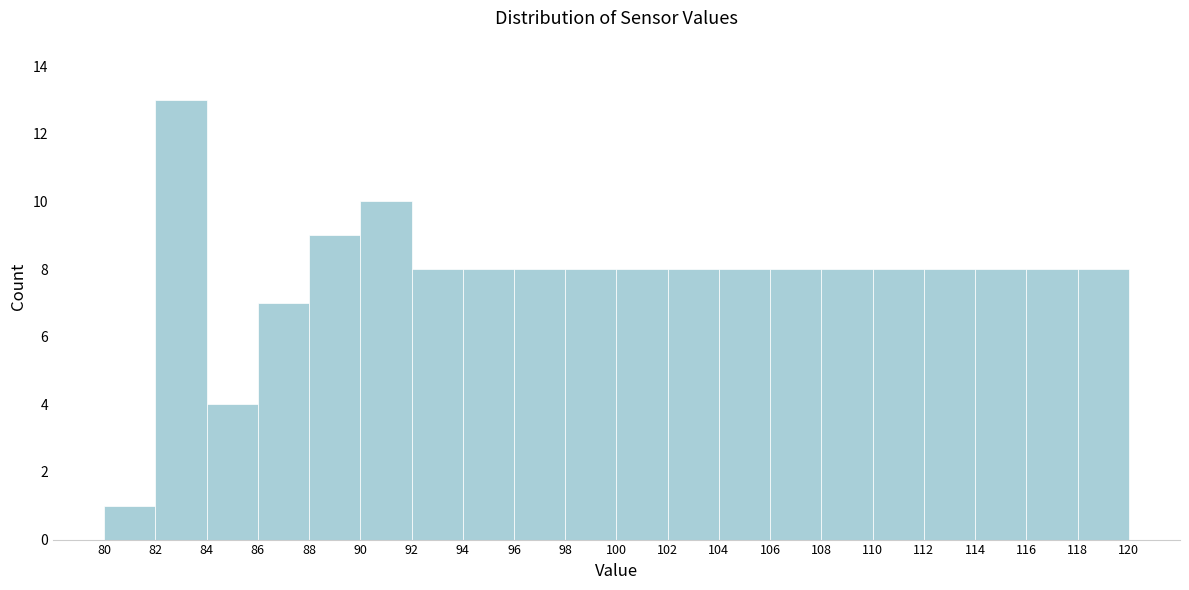

Reading left to right, list every bar in this chart as the range it spans on the x-axis followed by its height. The values are not printed on the chart, so give them approximately, as read against the axis.

80 to 82: 1
82 to 84: 13
84 to 86: 4
86 to 88: 7
88 to 90: 9
90 to 92: 10
92 to 94: 8
94 to 96: 8
96 to 98: 8
98 to 100: 8
100 to 102: 8
102 to 104: 8
104 to 106: 8
106 to 108: 8
108 to 110: 8
110 to 112: 8
112 to 114: 8
114 to 116: 8
116 to 118: 8
118 to 120: 8